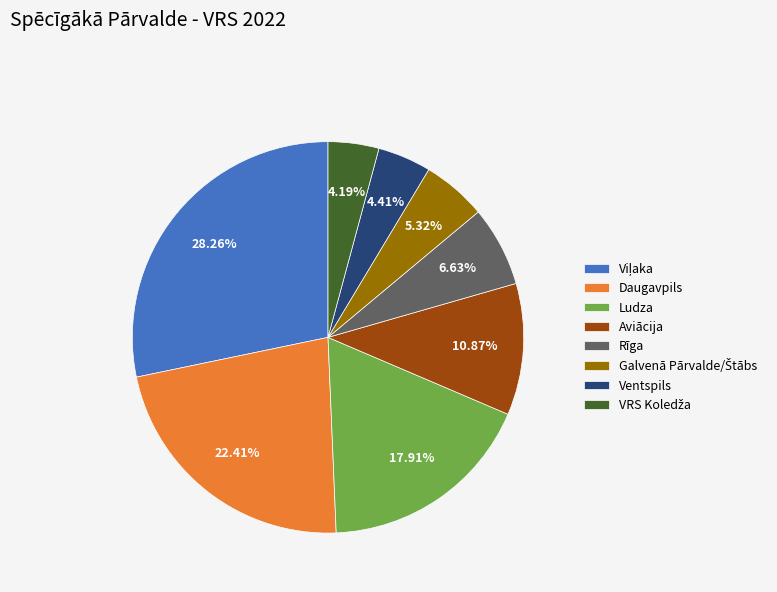

Between Aviācija and Daugavpils, which is larger?

Daugavpils